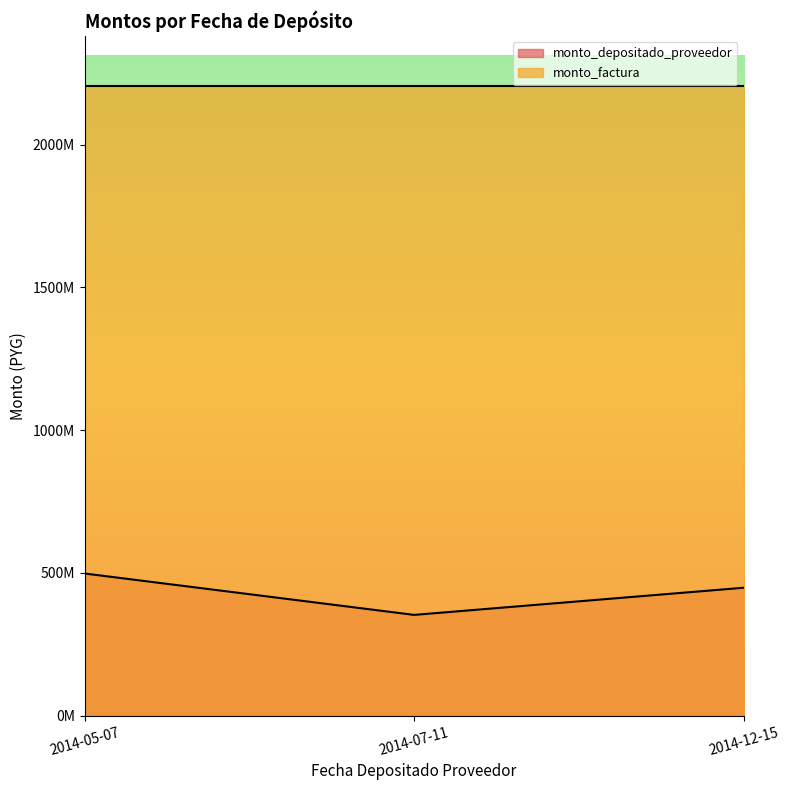

Rank the series by their average value, from lowest to highest.

monto_depositado_proveedor, monto_factura